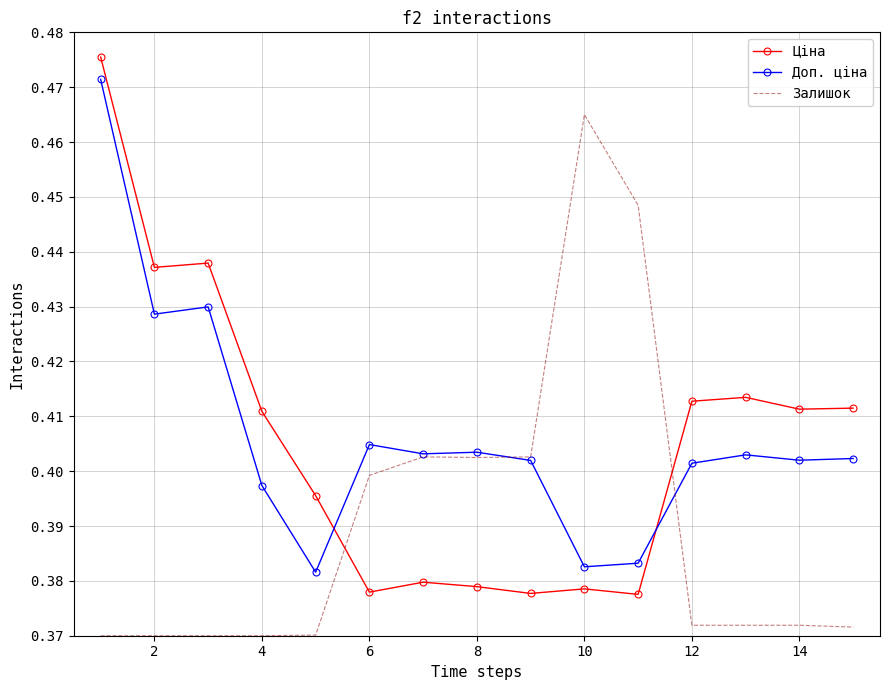

What is the difference between the maximum and minimum values in the Залишок series?

0.1